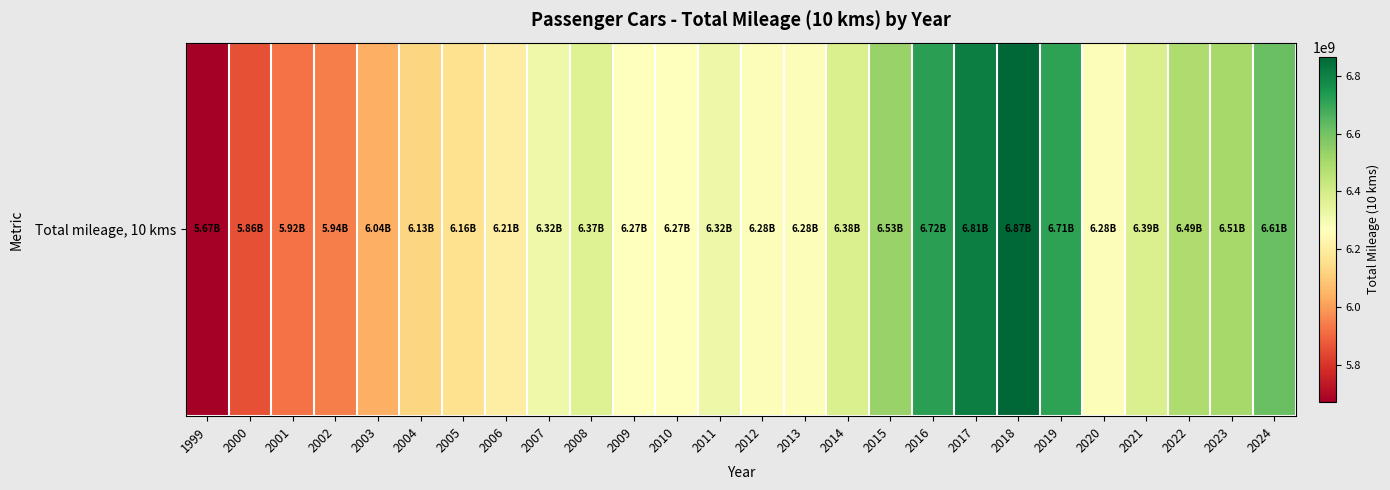

At which category does the chart reach its minimum across all series?

1999